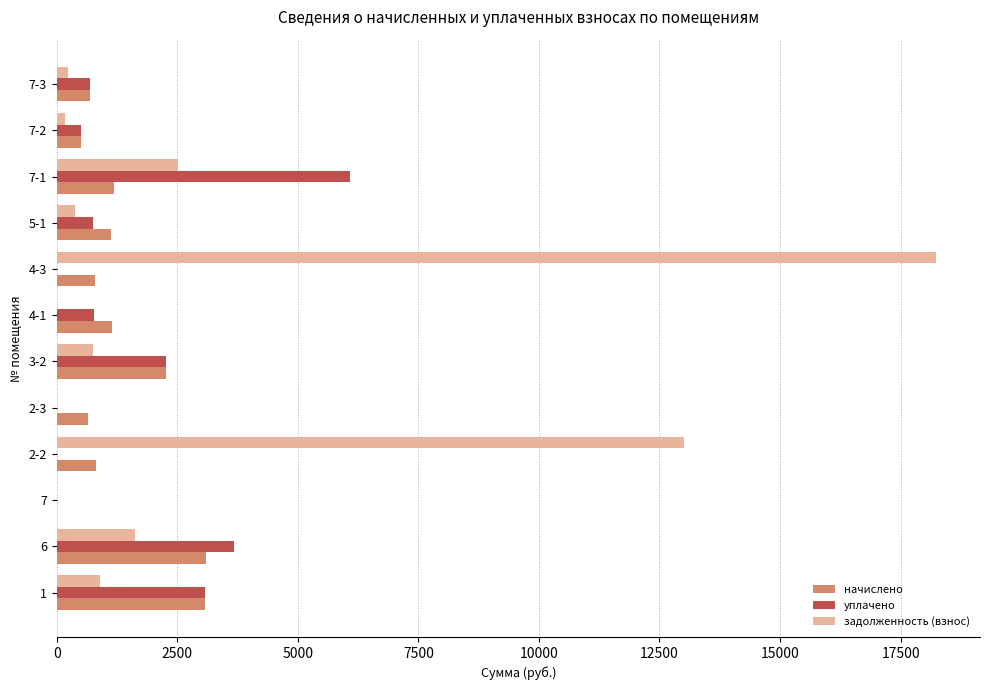

The value of уплачено at 6 is 6517.8. True or false?

False